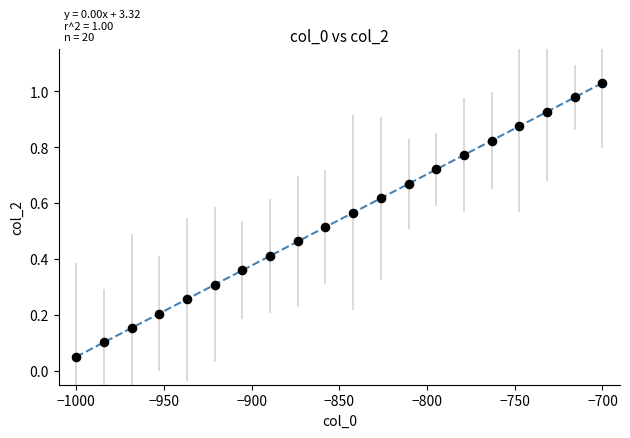

What is the range of X values (max minus min)?

300.0